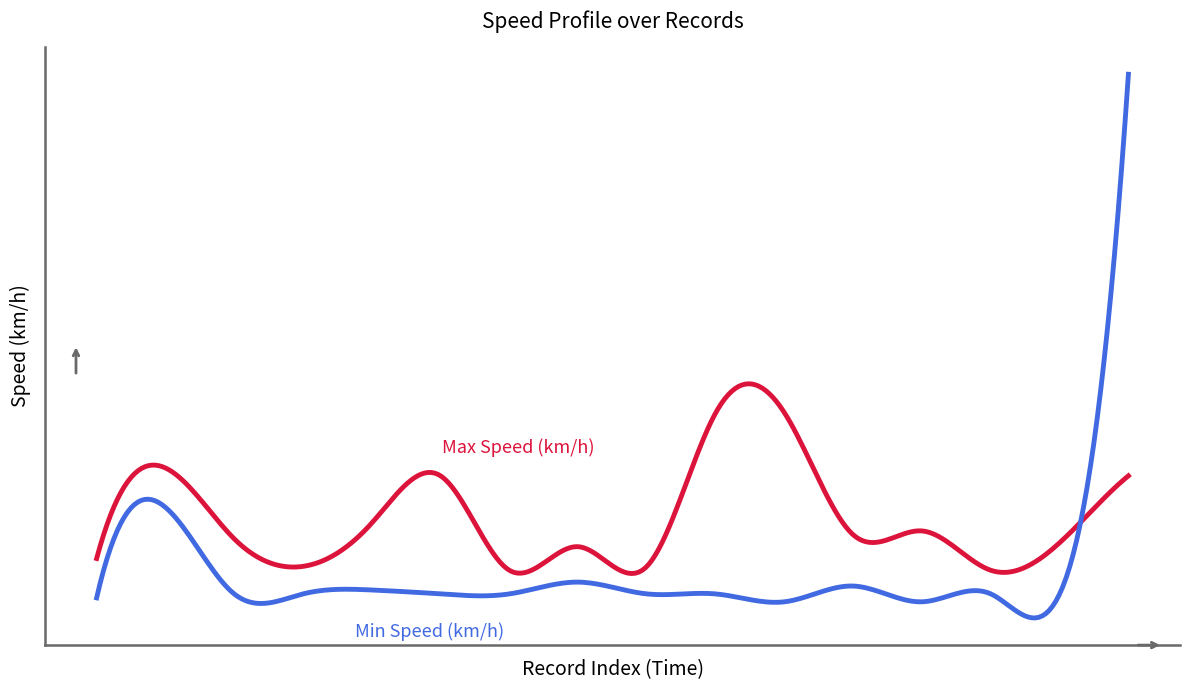

Does the chart display data point markers on the line(s)?

No